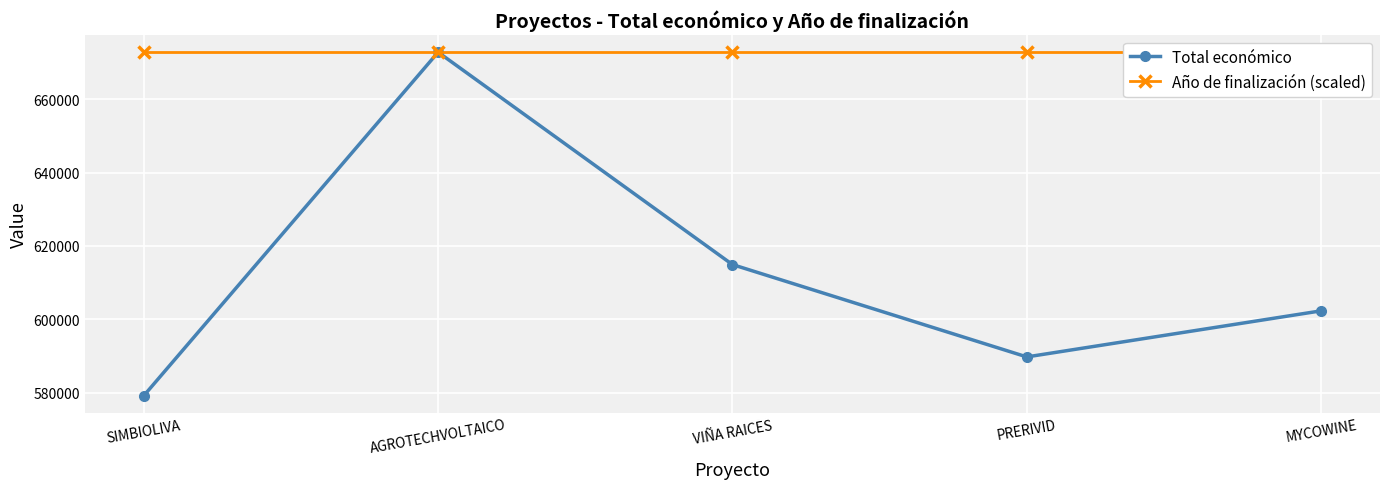

Where is Año de finalización (scaled) nearest to the value 672807?

SIMBIOLIVA